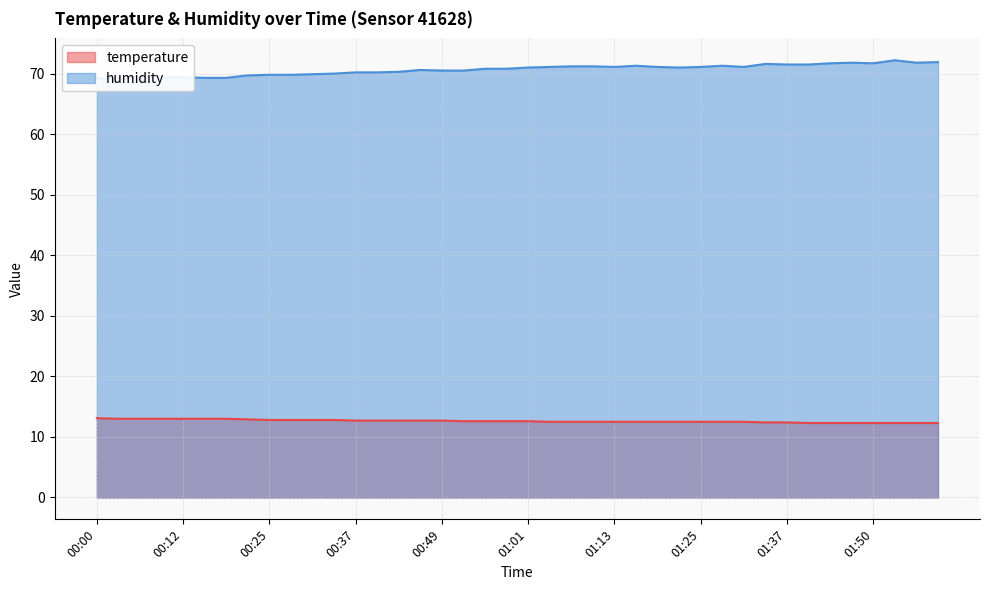

Between 01:13 and 01:04, which is larger?

01:13